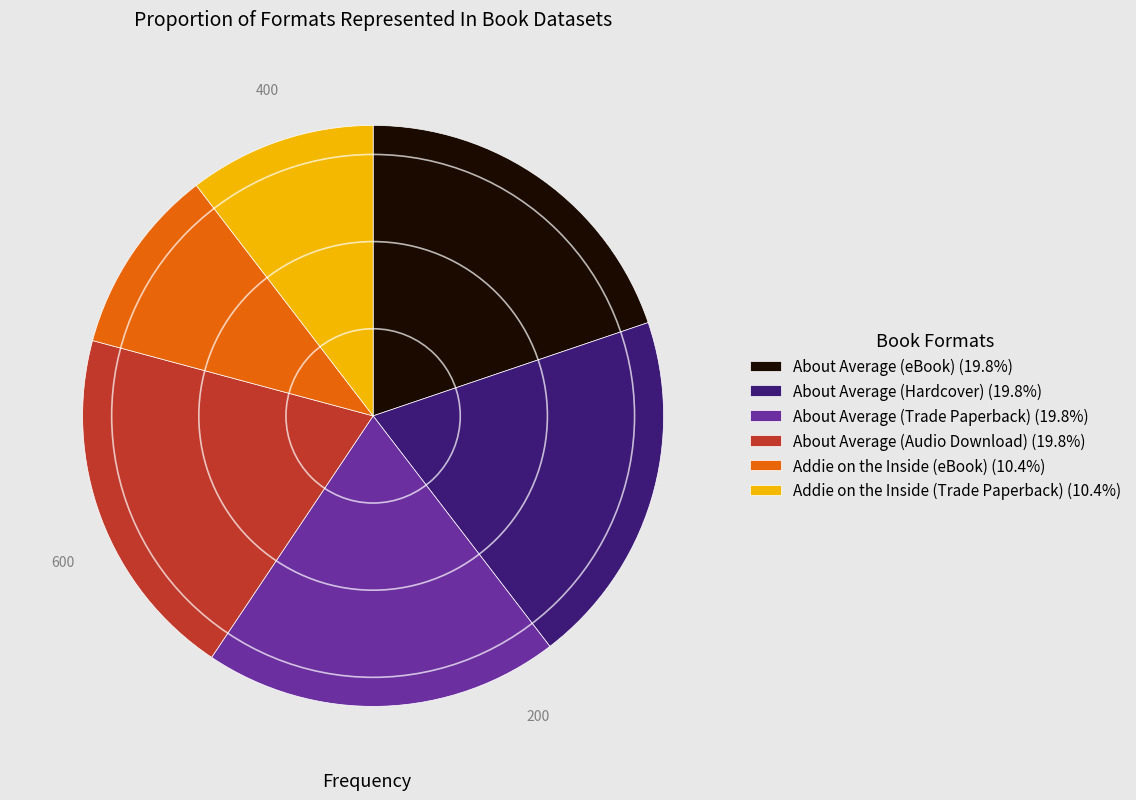

Combined, do Addie on the Inside (eBook) and Addie on the Inside (Trade Paperback) account for over 50%?

No